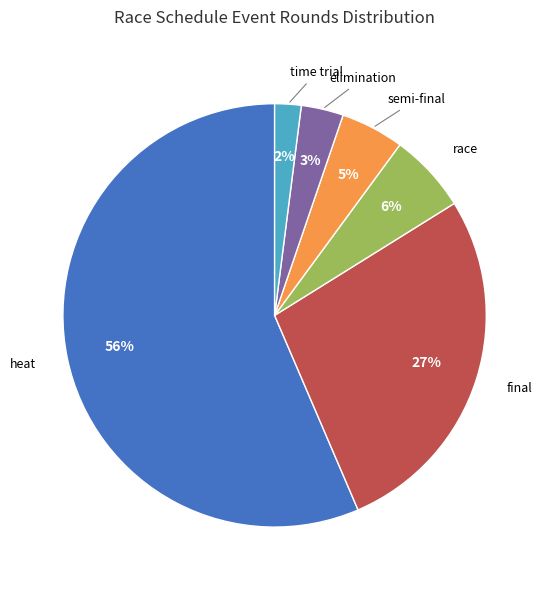

To the nearest percent, what is the combined percentage of race and final?

33%